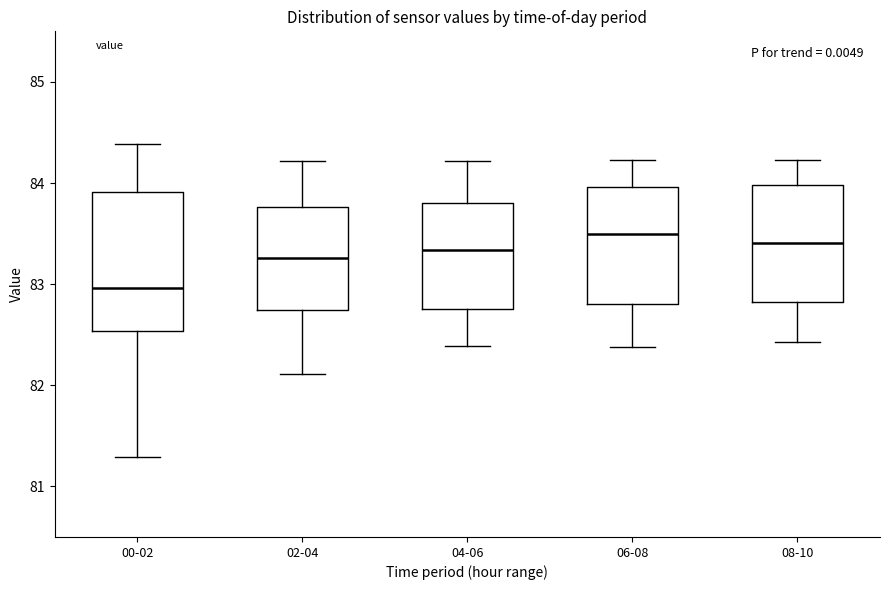

Where does the upper whisker of the box for 06-08 end on the y-axis? The values are not printed on the chart, so give them approximately, as read against the axis.

84.2